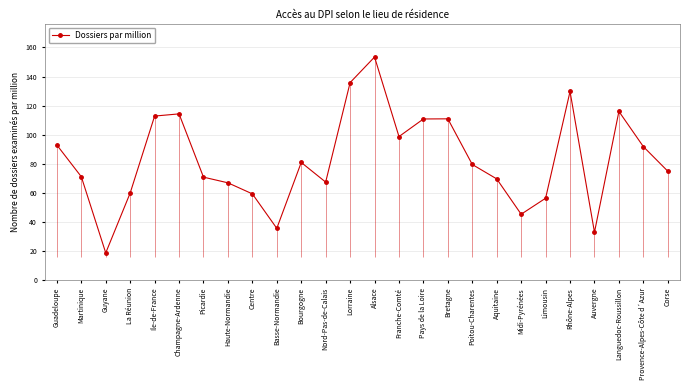

At which category does the data reach its first local peak?

Champagne-Ardenne